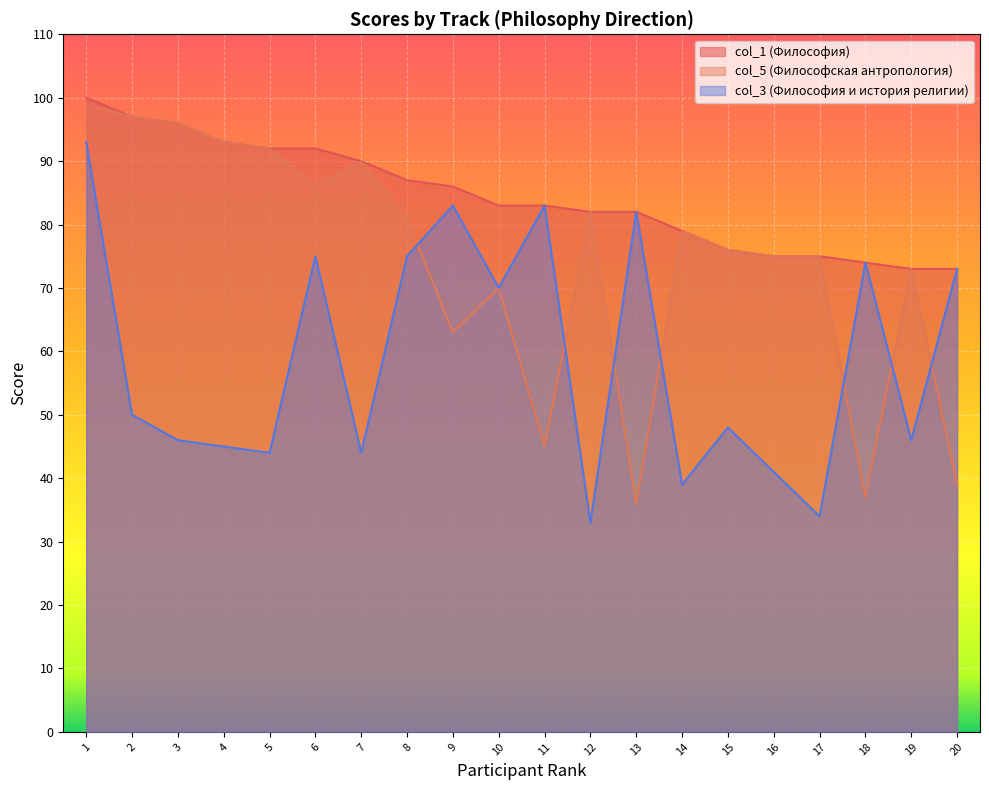

What is the sum of the col_1 (Философия) values at 1 and 19?

173